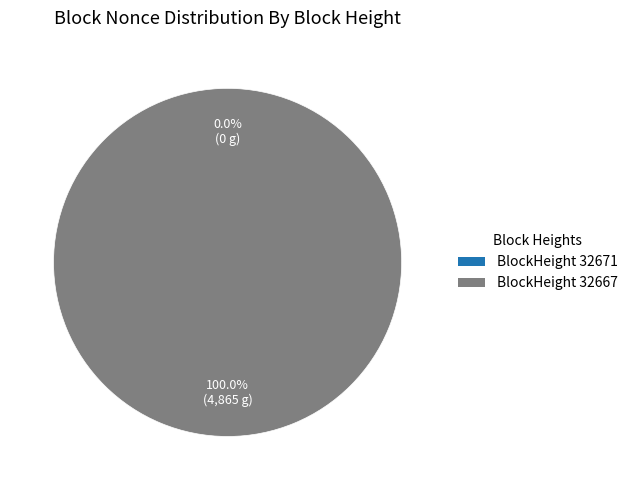

How many segments does this pie chart have?

2